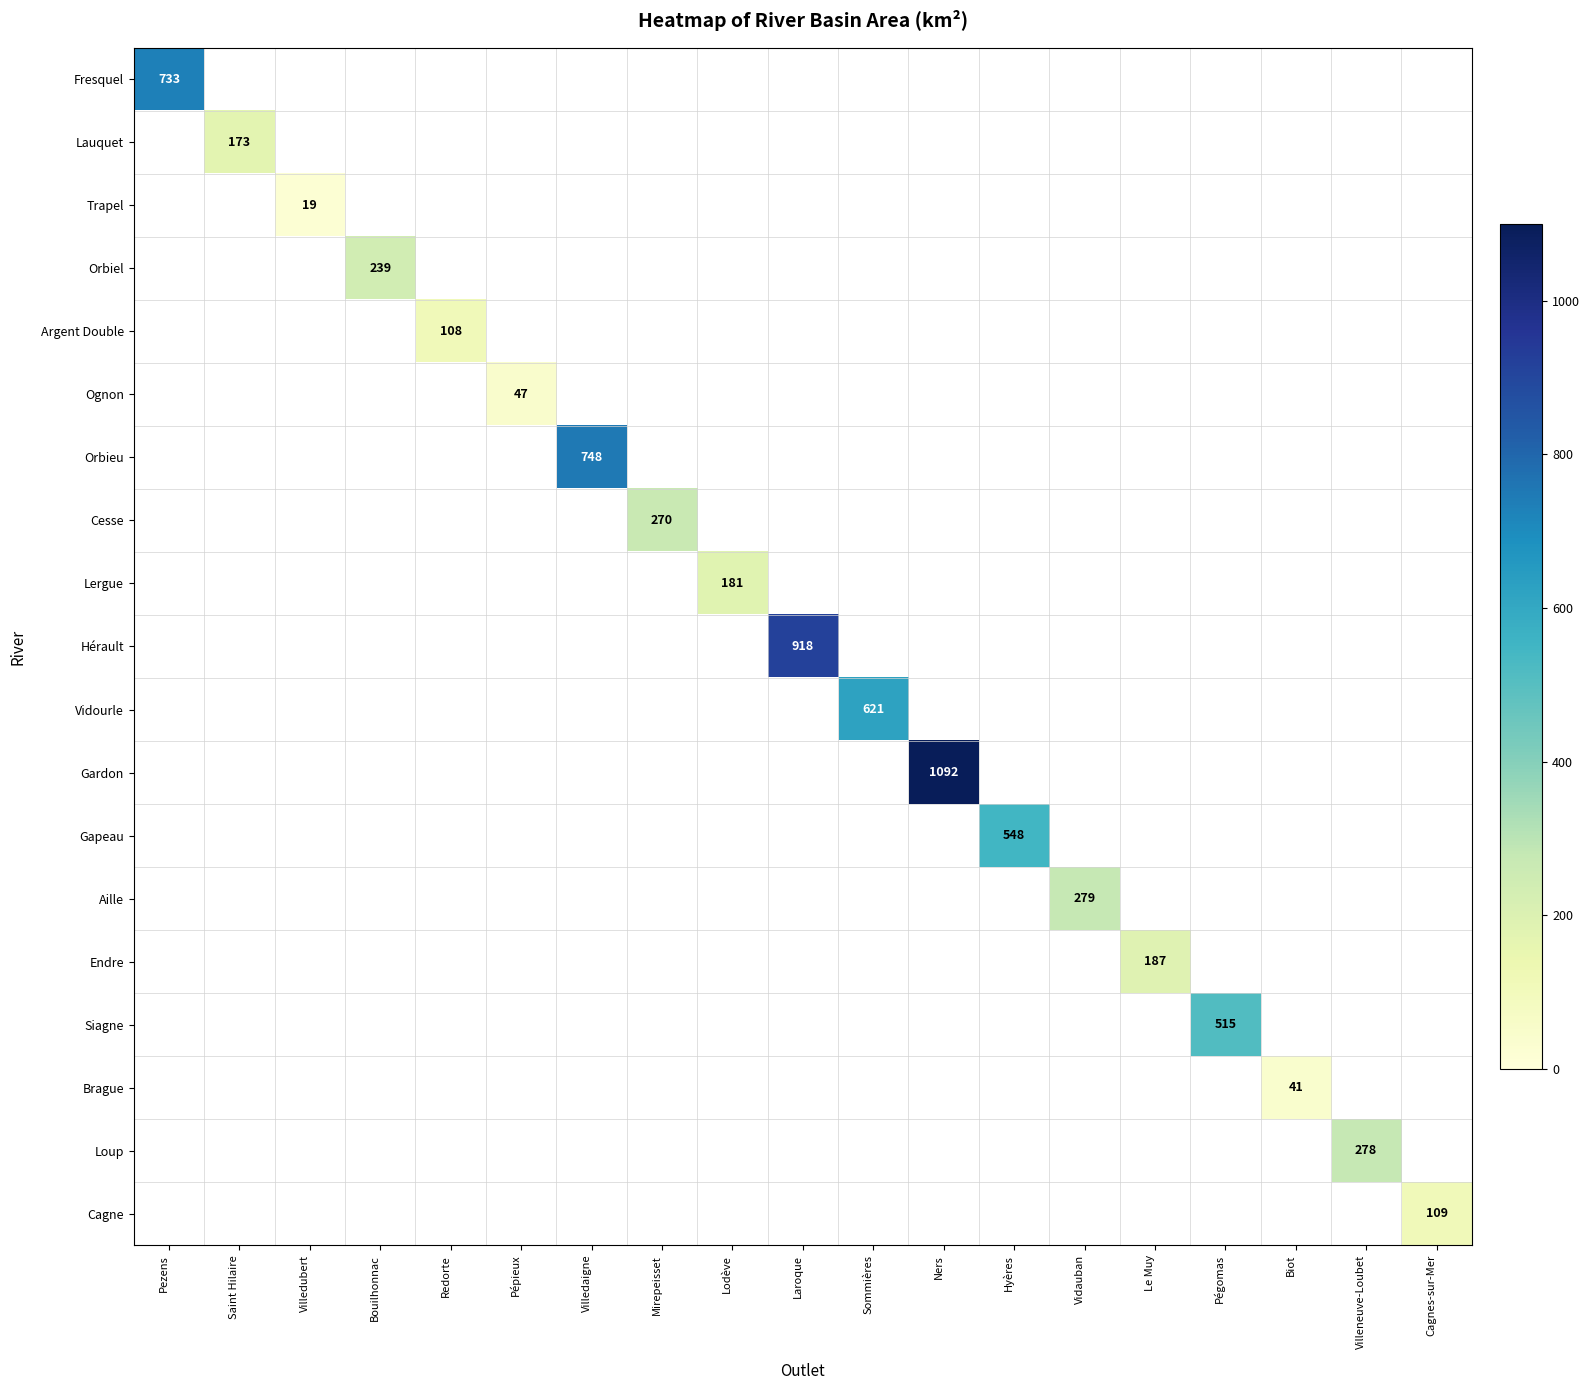

Count the number of data series in this chart.

19